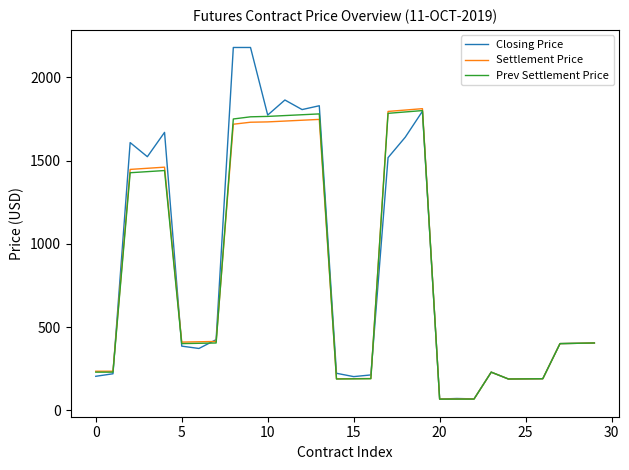

Which series has the widest spread of values?

Closing Price